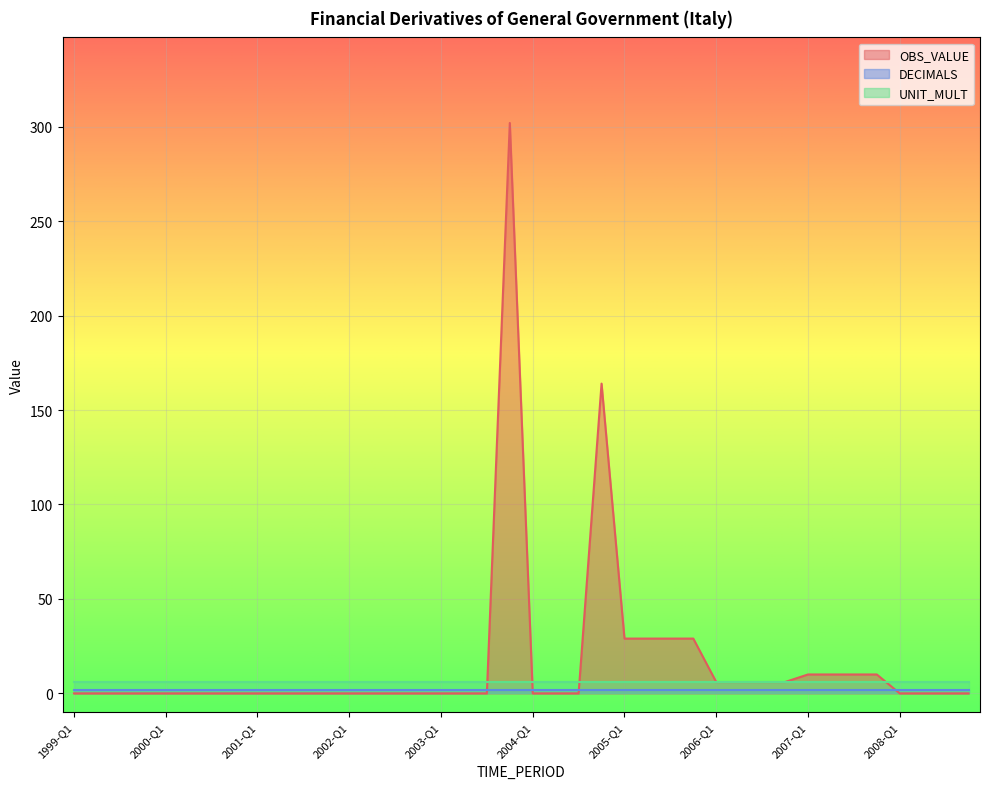

At which category does the chart reach its minimum across all series?

1999-Q1